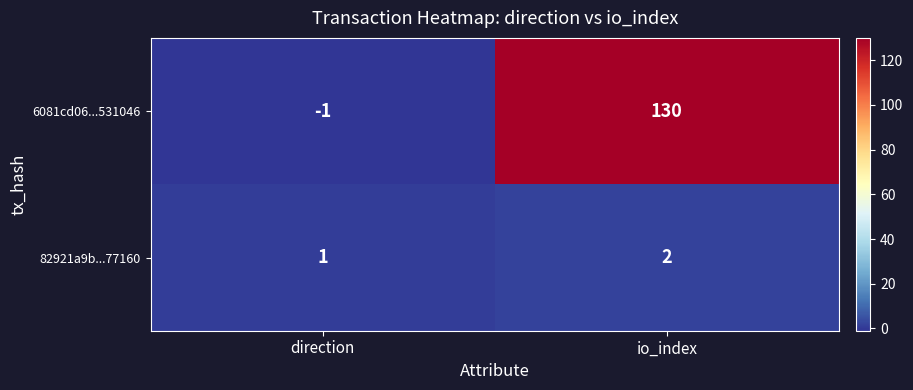

At which label does 82921a9b...77160 reach its peak?

io_index